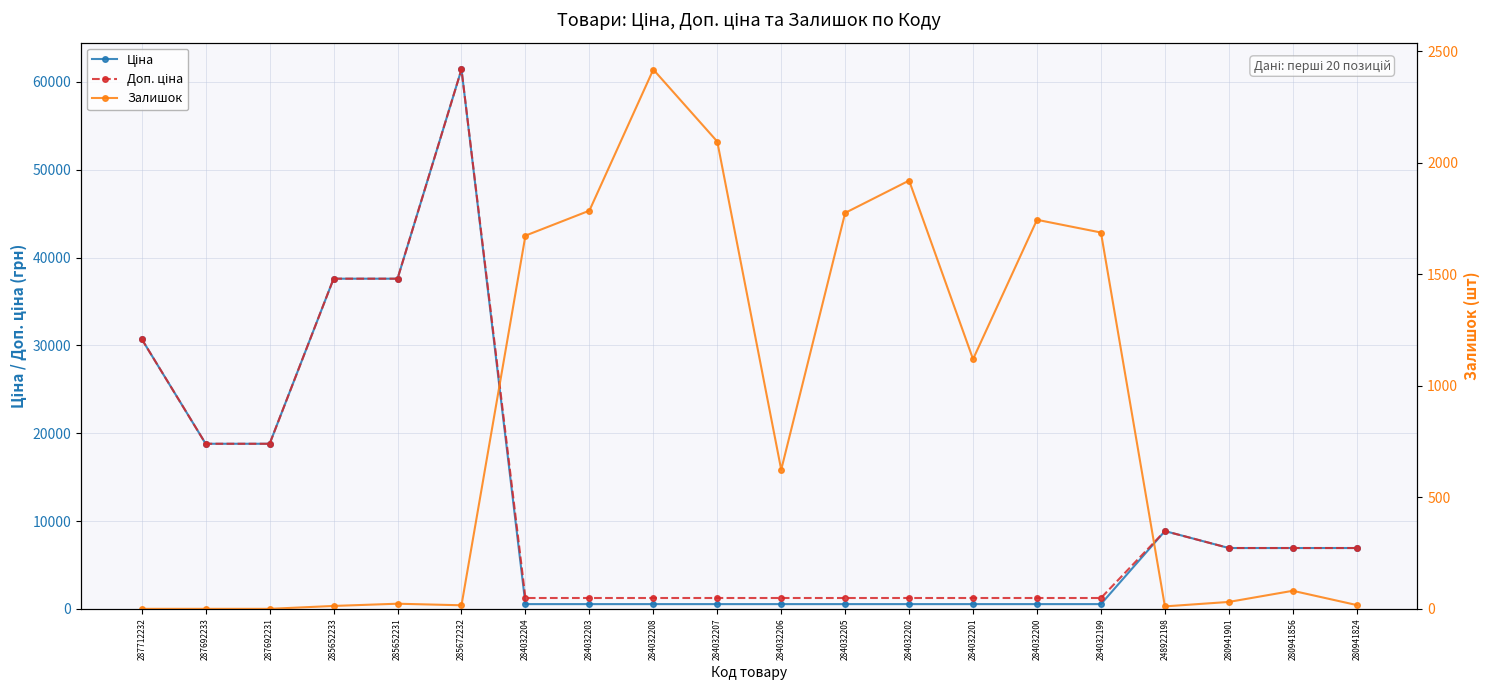

How many series are shown in this chart?

3